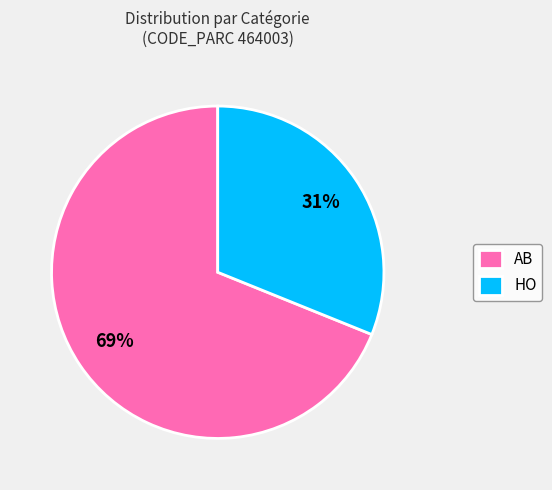

To the nearest percent, what portion does AB represent?

69%